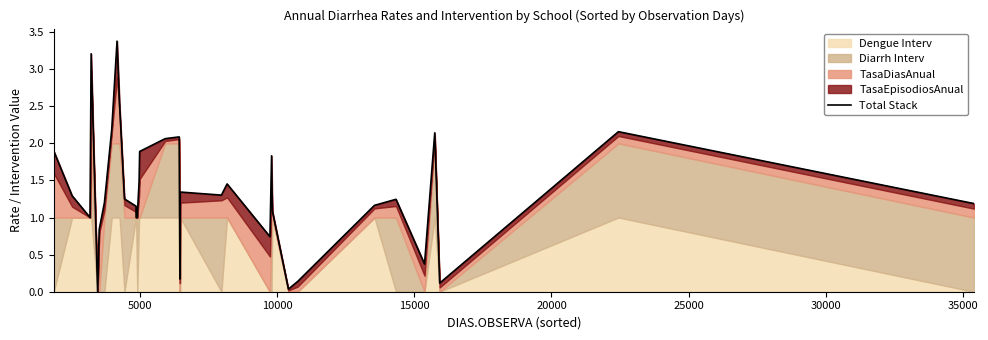

How many values are above zero?

33